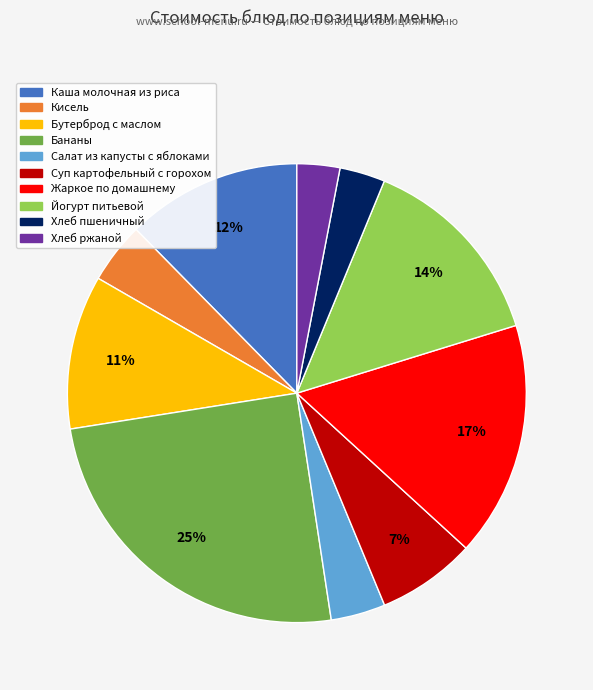

Does any single category account for the majority?

No